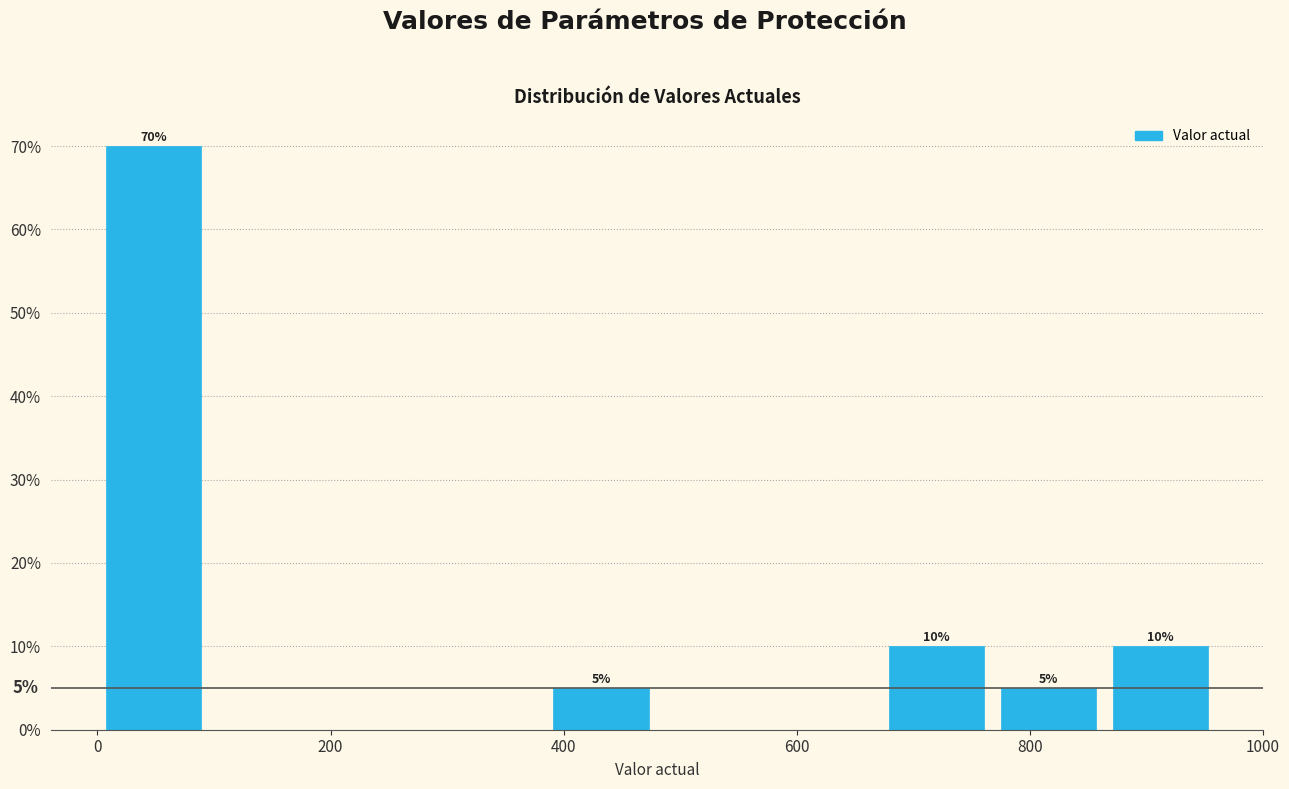

Over which range of the x-axis is the bar tallest?

0 to 100